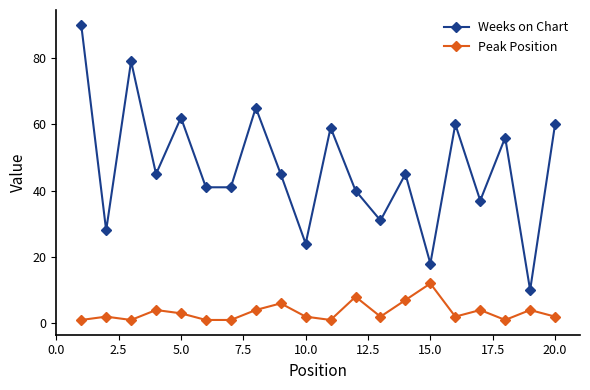

True or false: Peak Position and Weeks on Chart intersect in this chart.

False